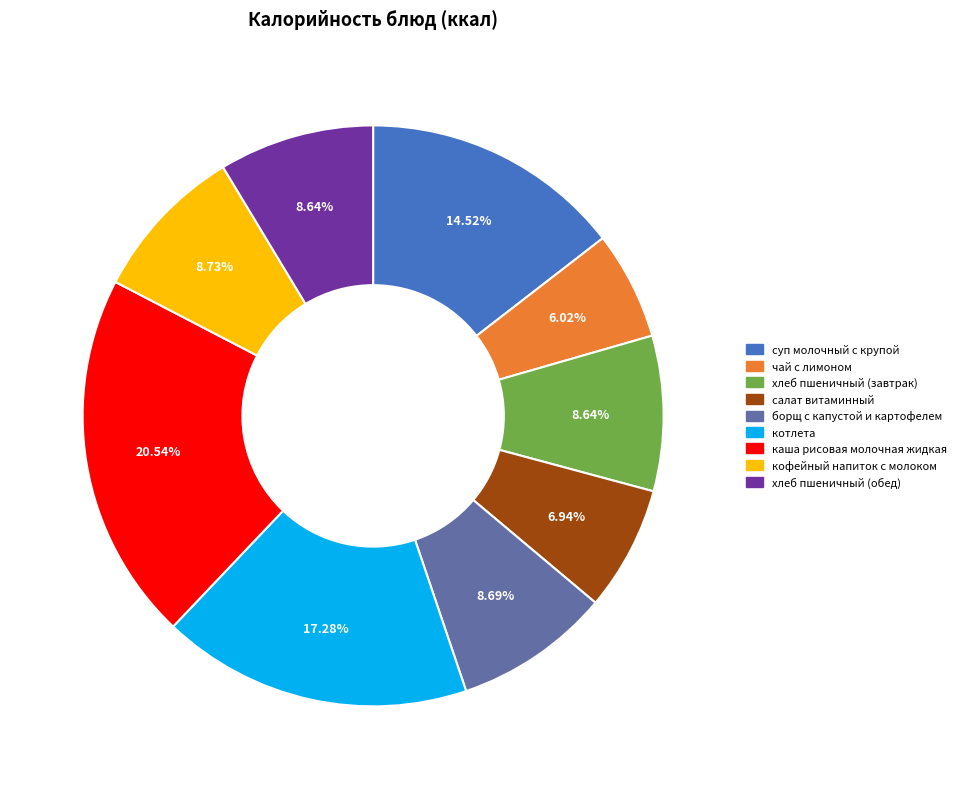

The кофейный напиток с молоком slice represents 16% of the pie. True or false?

False